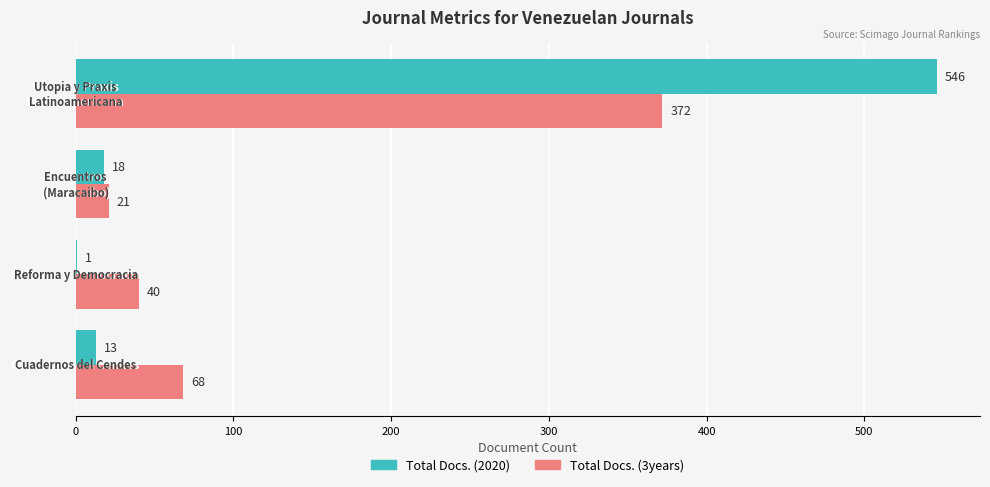

What is the sum of all Total Docs. (3years) values?

501